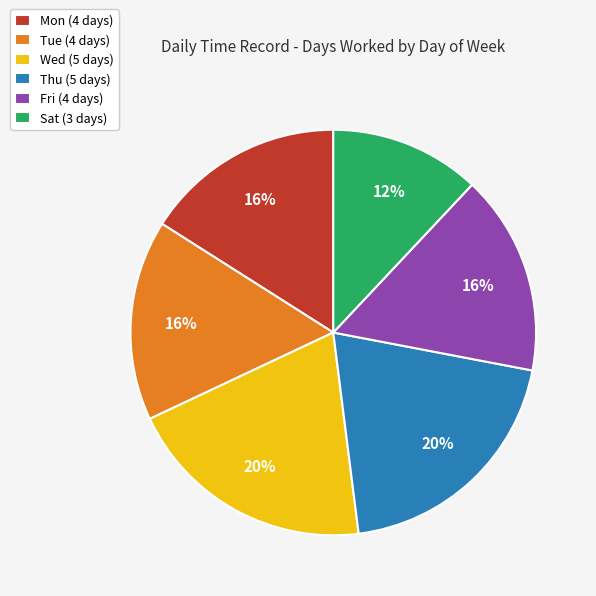

True or false: Sat (3 days) accounts for 12% of the total.

True